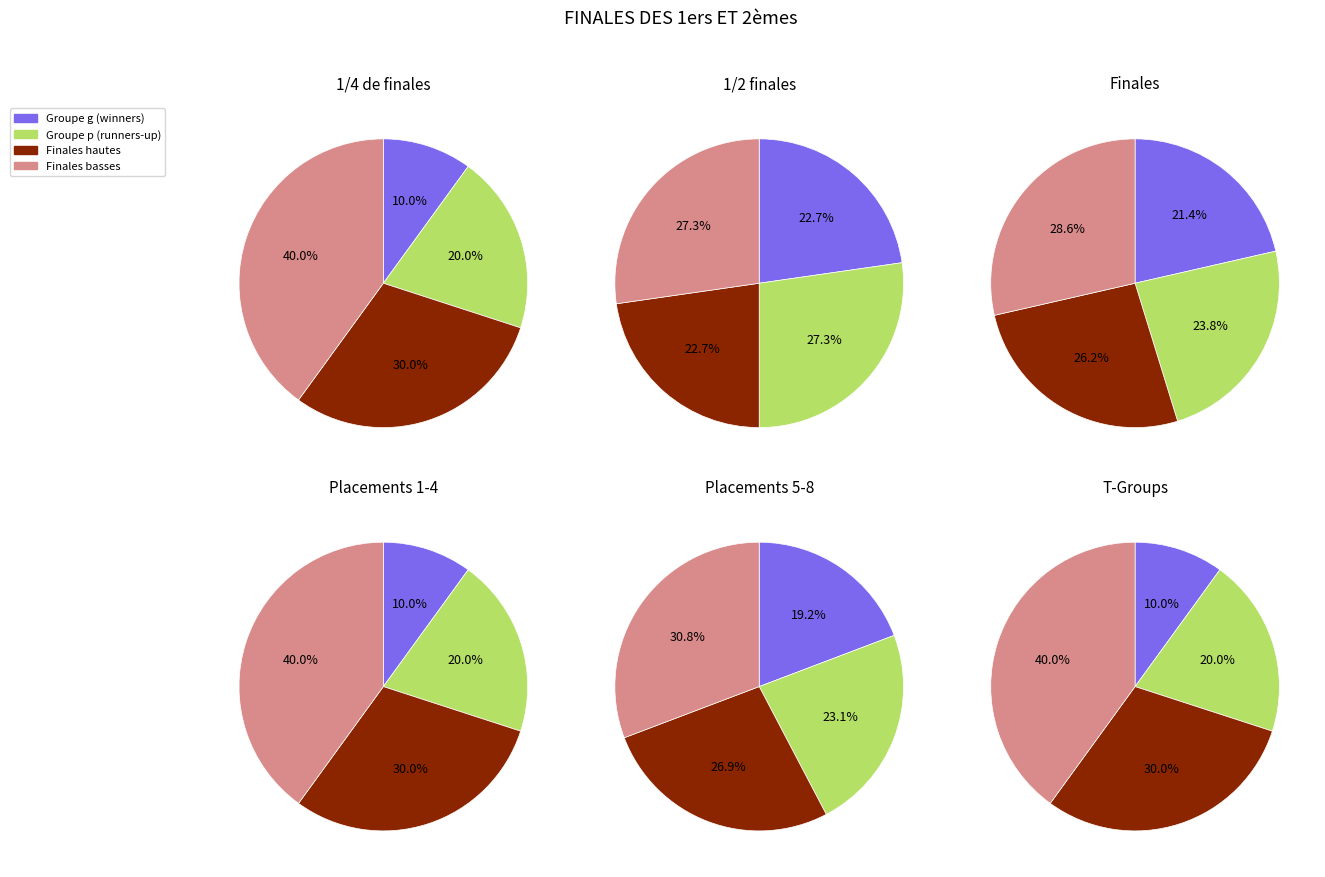

Is the sum of 2ème B / 1er C and 2ème C / 1er D greater than half?

No